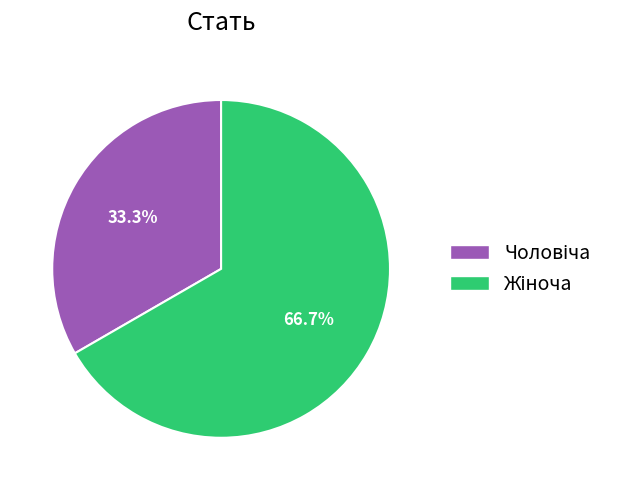

Is there any slice that represents more than half of the pie?

Yes